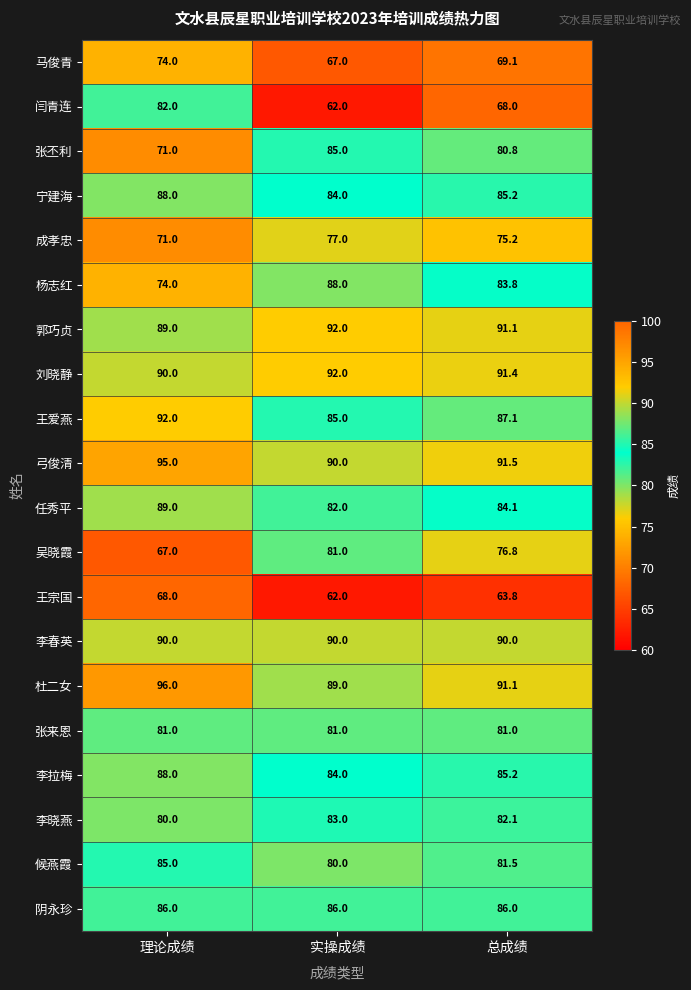

Which series has the largest total across all categories?

弓俊清